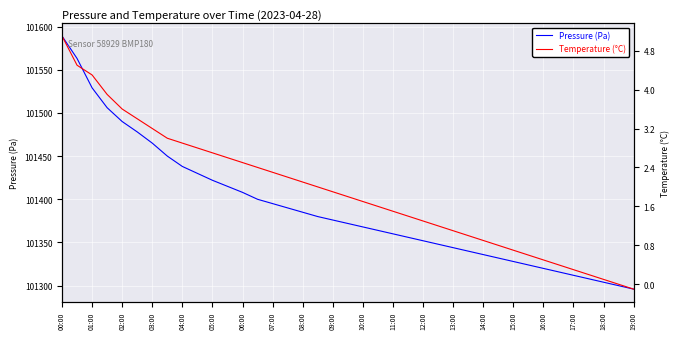

At which category is the sum across all series the highest?

00:00